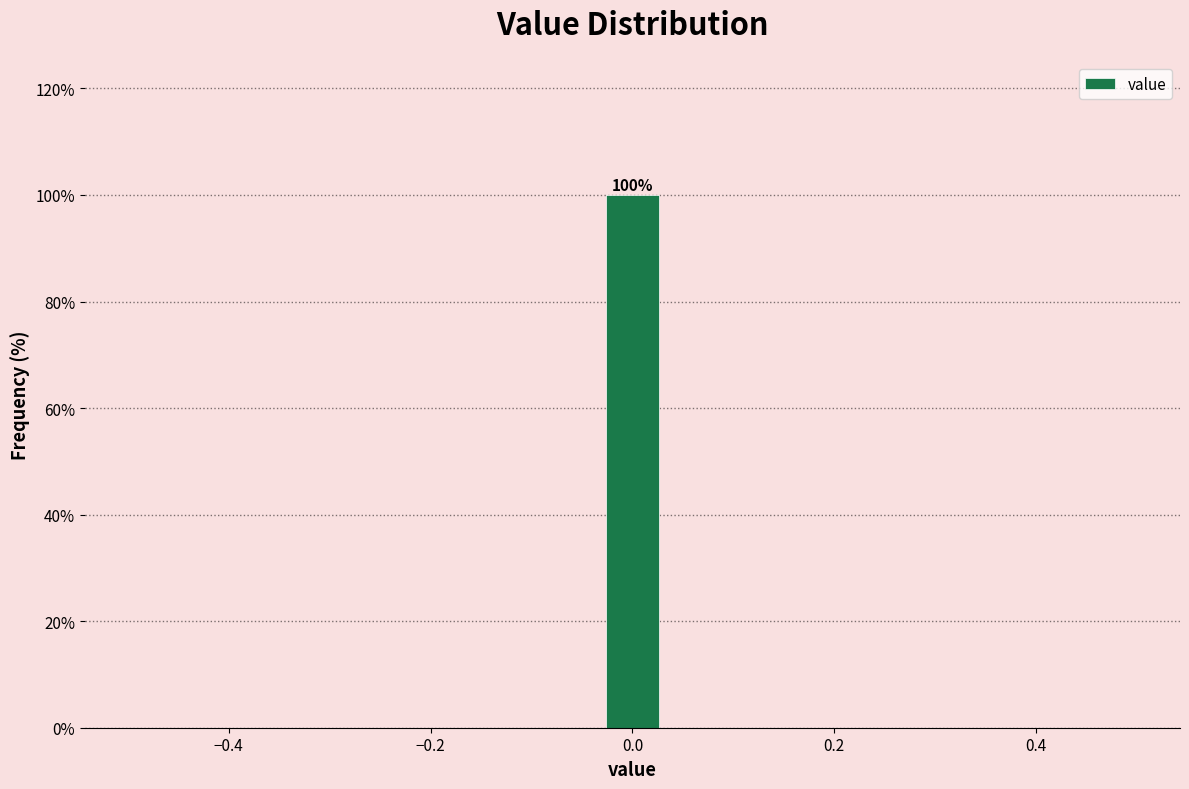

Around what value on the x-axis is the tallest bar? Give the approximate position of its centre, as read against the axis.

0.00